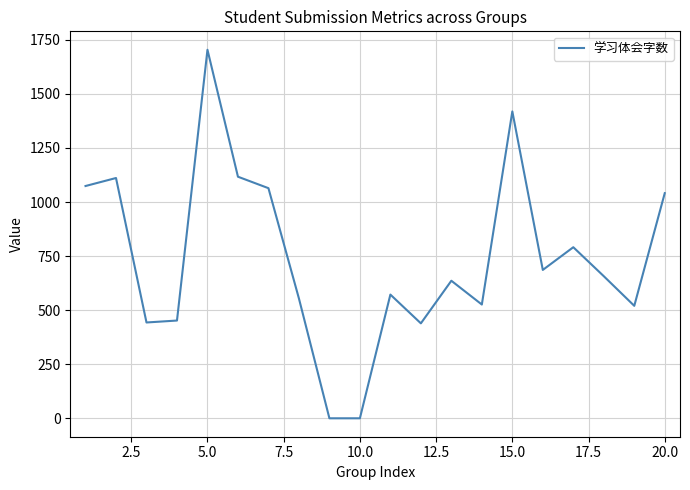

What is the greatest value displayed?

1704